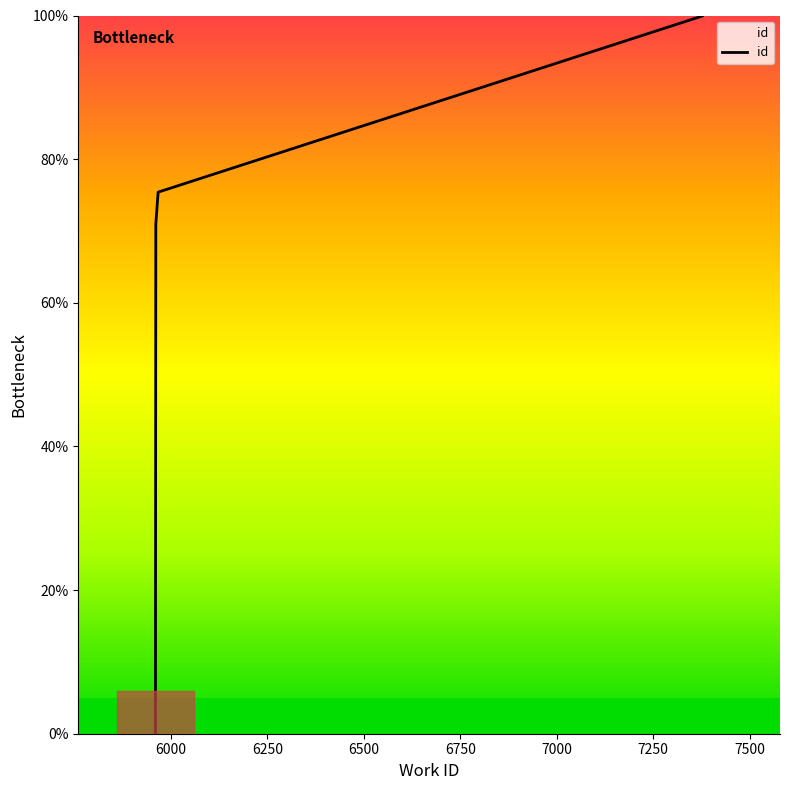

Is it true that the value at 6250 is 0.0?

False